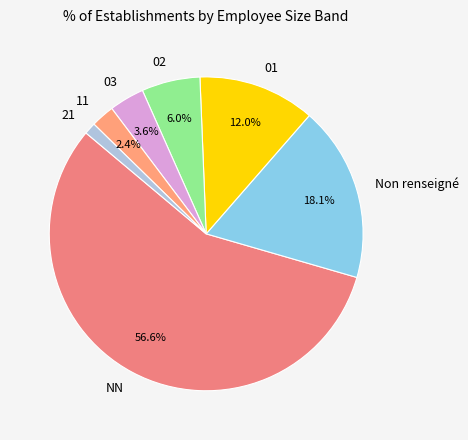

Between 03 and NN, which is larger?

NN